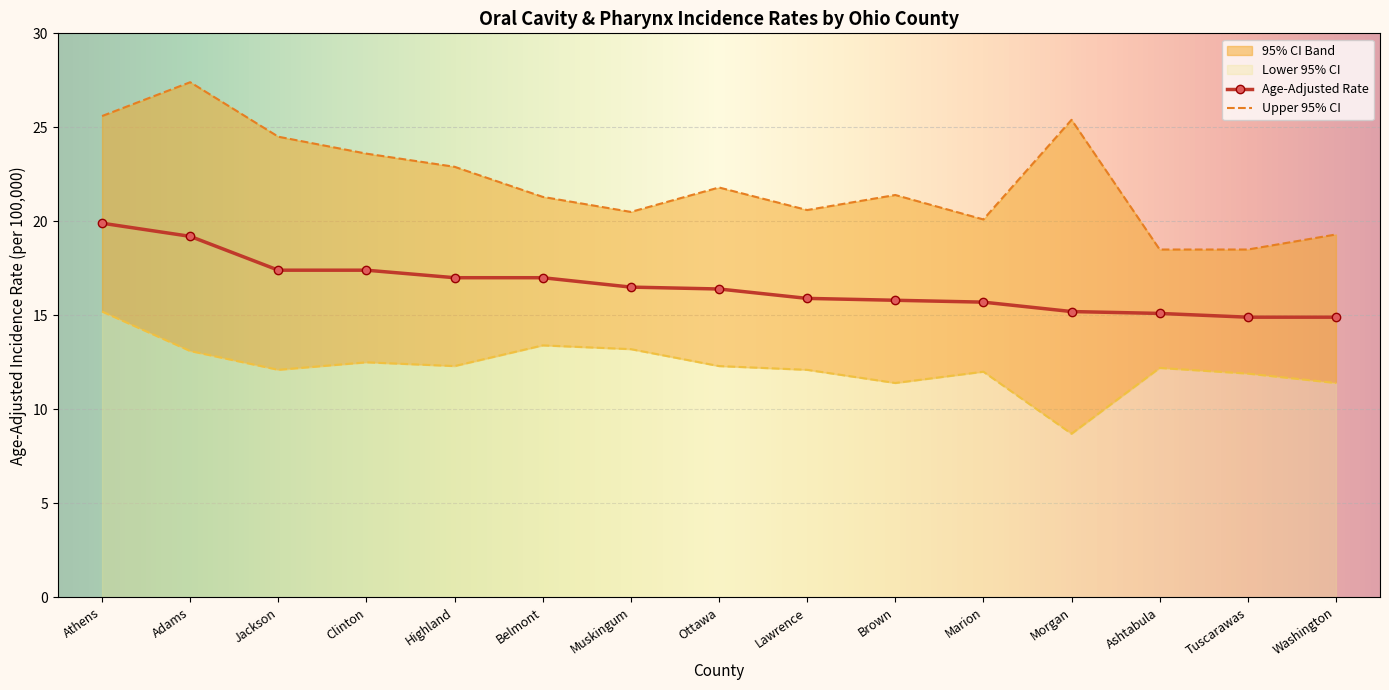

At which category is the sum across all series the highest?

Athens